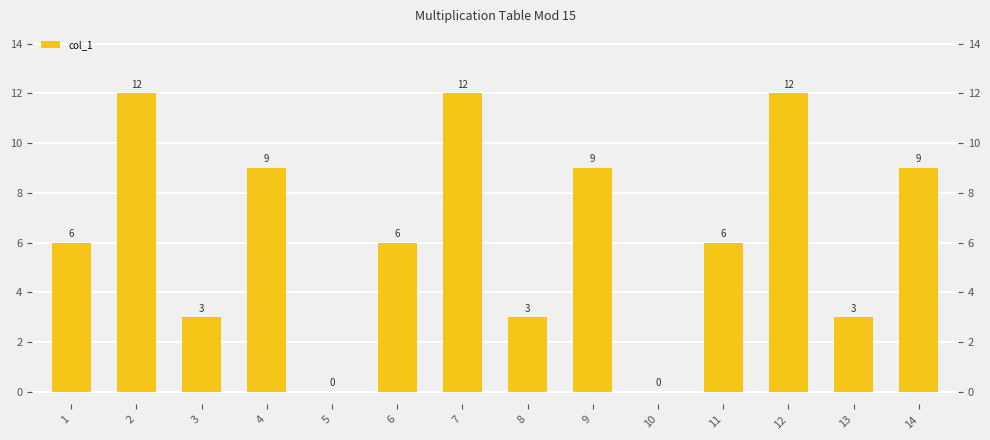

What is the difference between the maximum and minimum values?

12